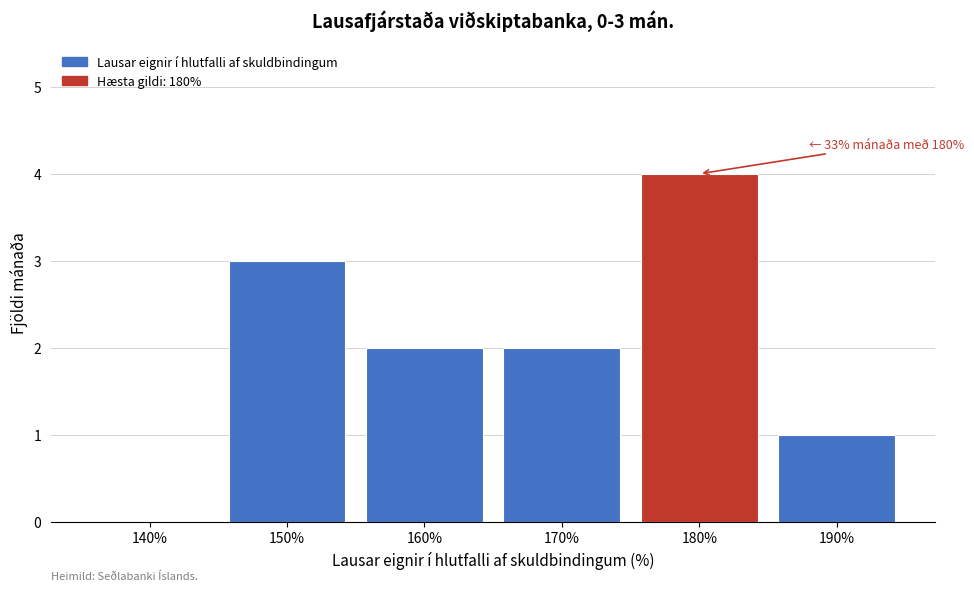

Reading left to right, transcribe all the data shown in this chart.

140%=0	150%=3	160%=2	170%=2	180%=4	190%=1